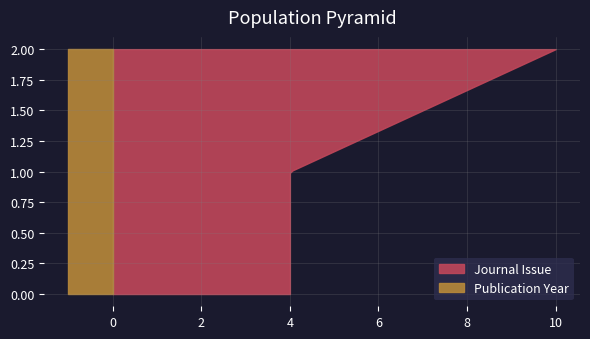

Reading left to right, what are all the values shown in this chart?

Journal Issue: 4	4	10
Publication Year: 2019	2019	2019